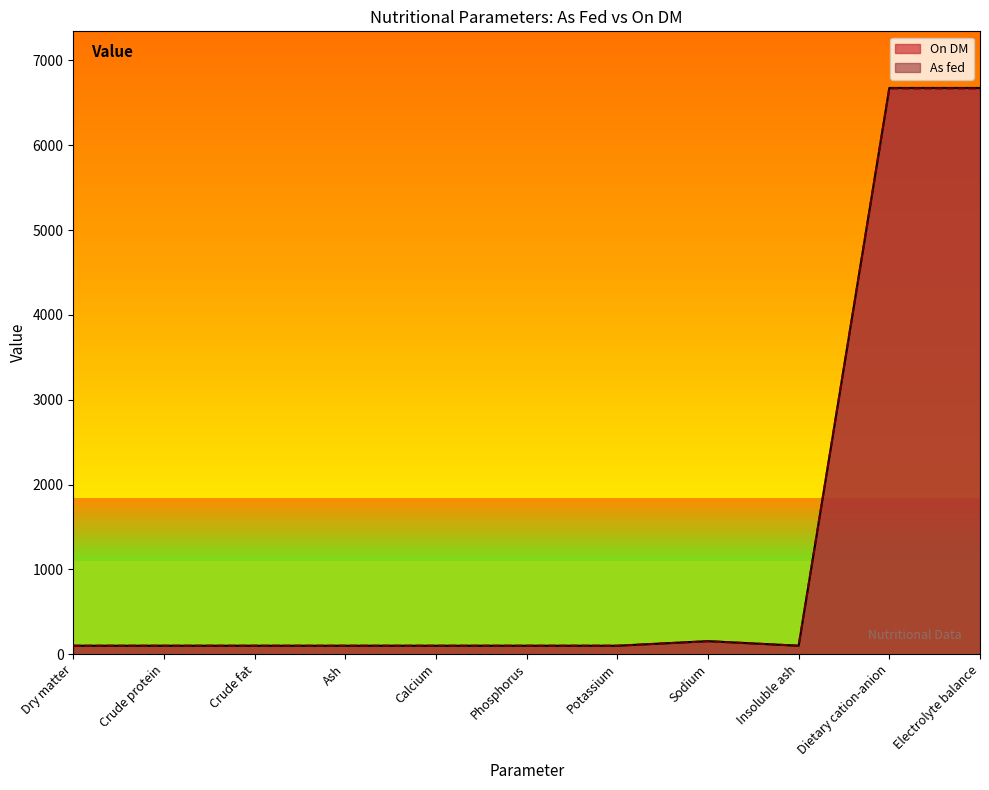

What is the sum of the On DM values at Dietary cation-anion and Phosphorus?

6776.0